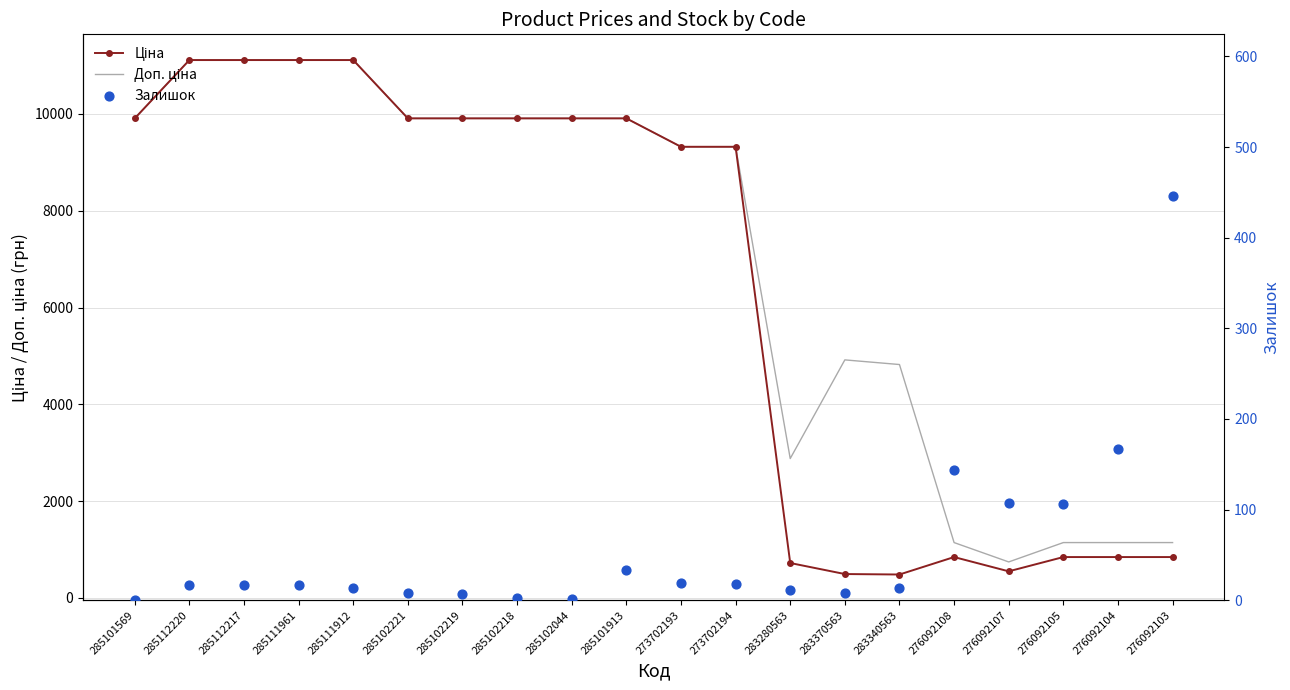

At which category is the sum across all series the highest?

285112220